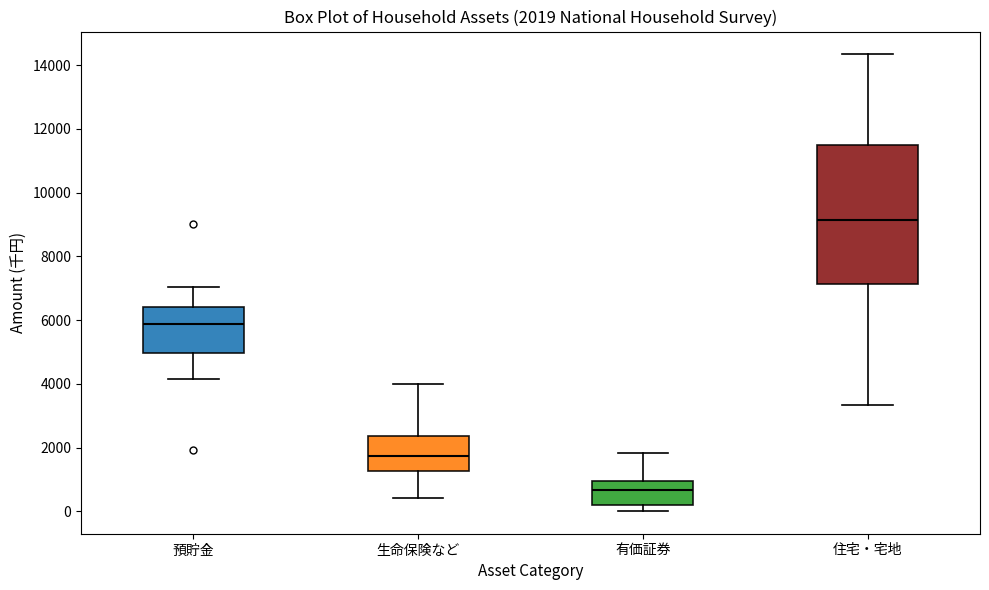

Which box is the tallest, from its lower edge to its upper edge?

住宅・宅地